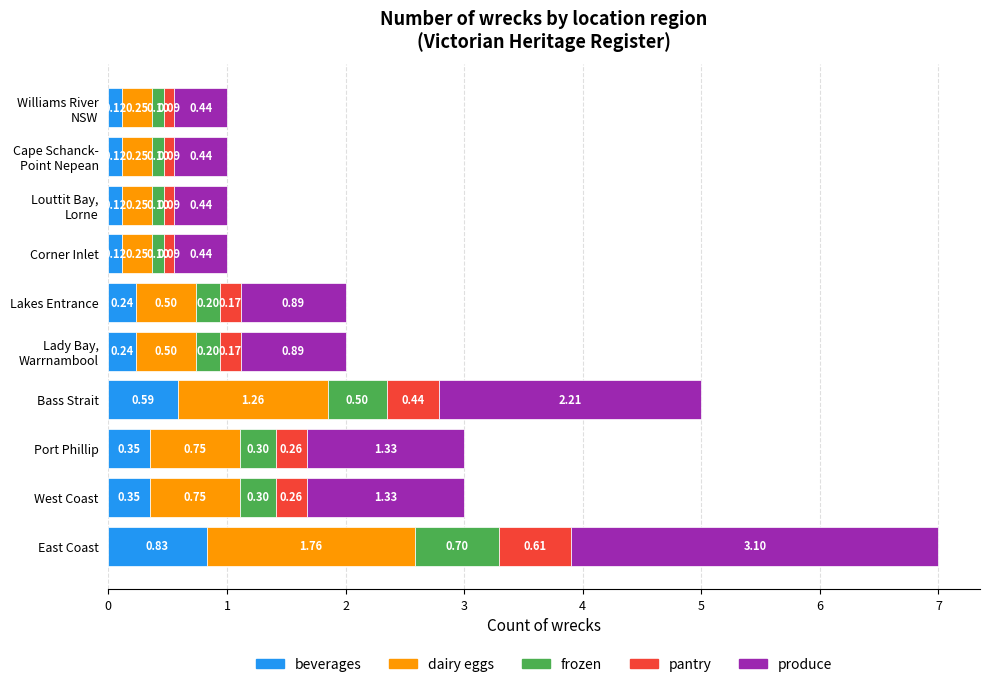

What is the average value of the beverages series?

0.3